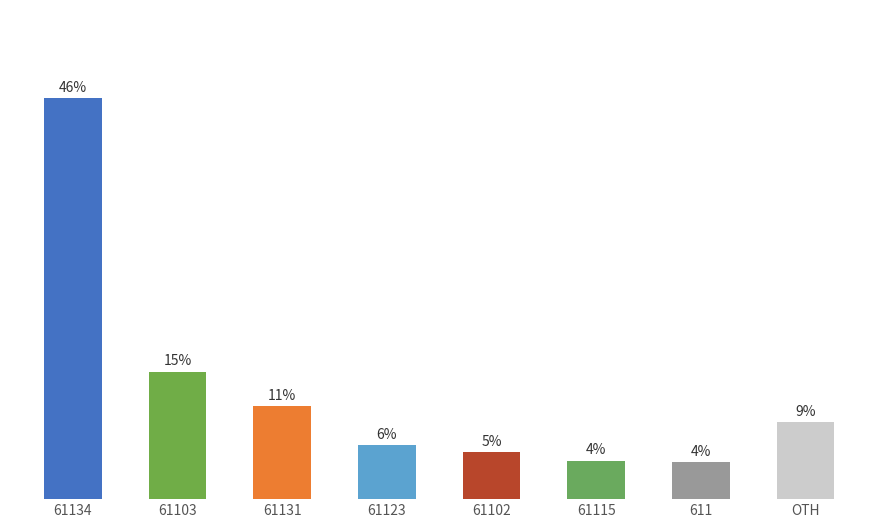

Rank the categories by value from lowest to highest.

611, 61115, 61102, 61123, OTH, 61131, 61103, 61134